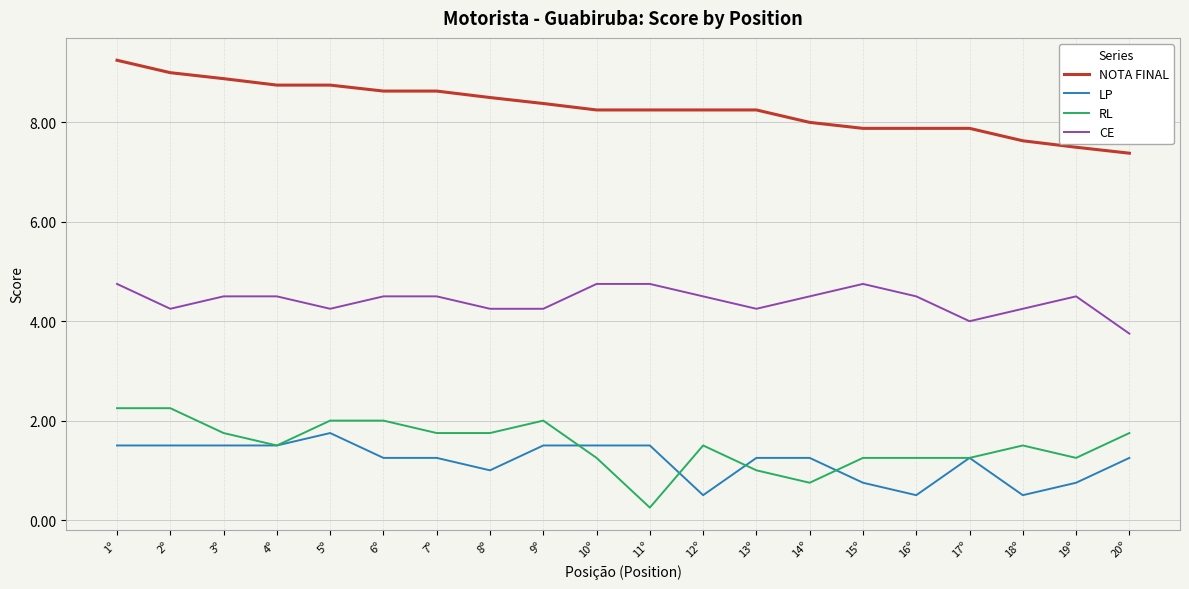

What position from the left is 14º?

14